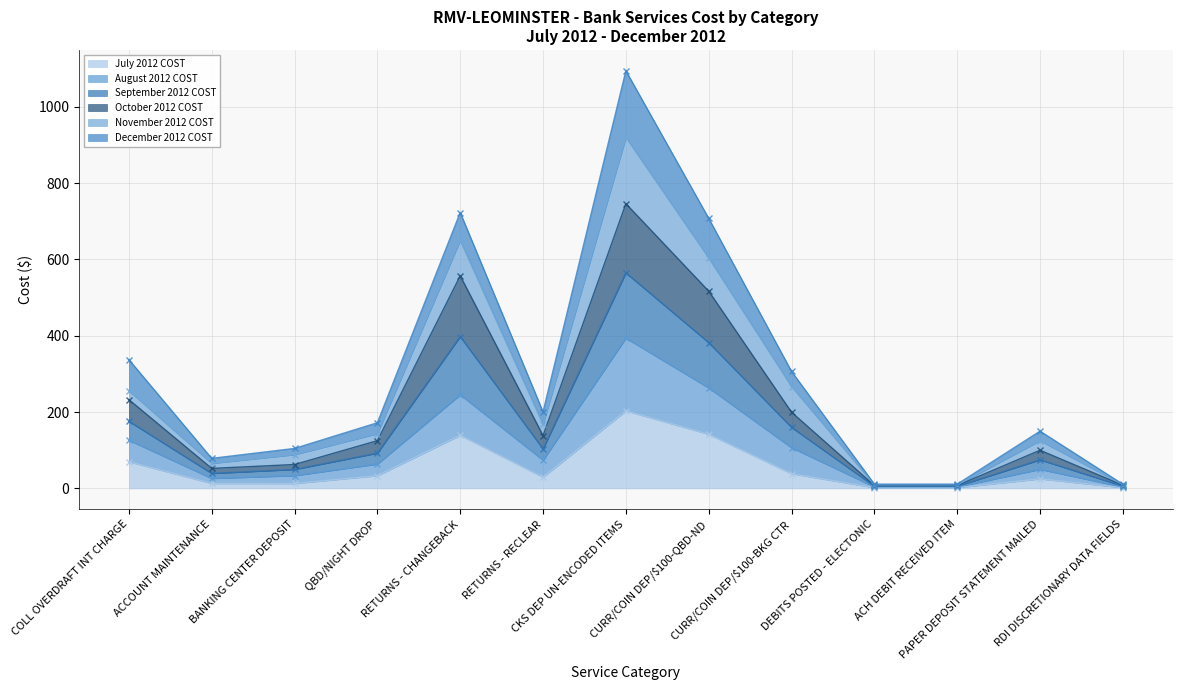

What is the difference between the highest and lowest values at DEBITS POSTED - ELECTONIC?

5.6